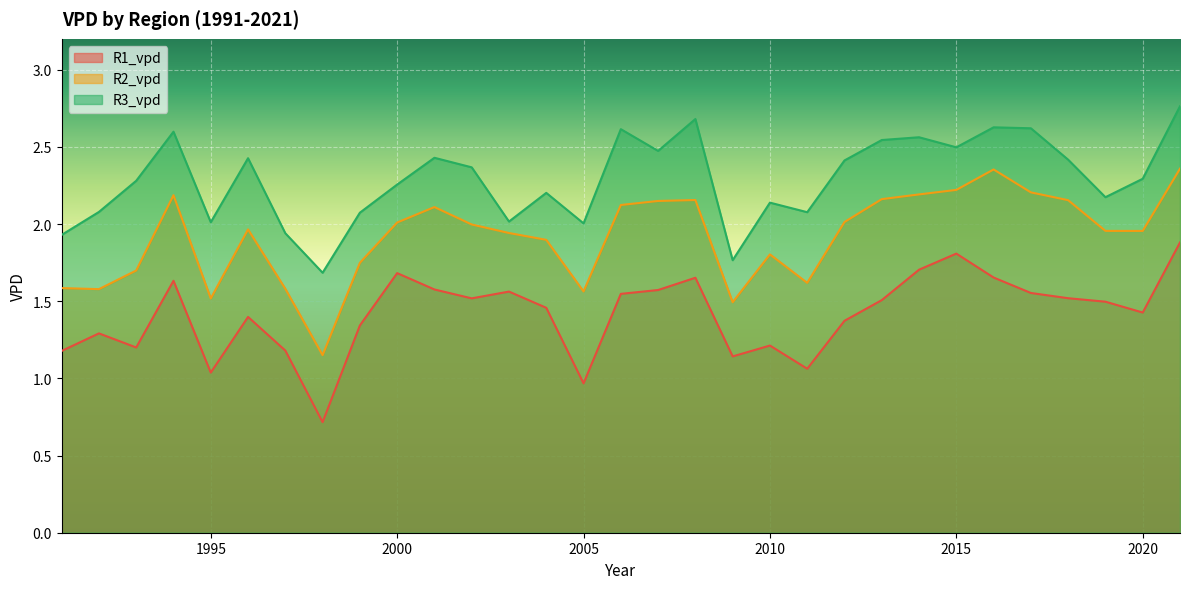

Which series changed the most between 2006 and 2015?

R1_vpd